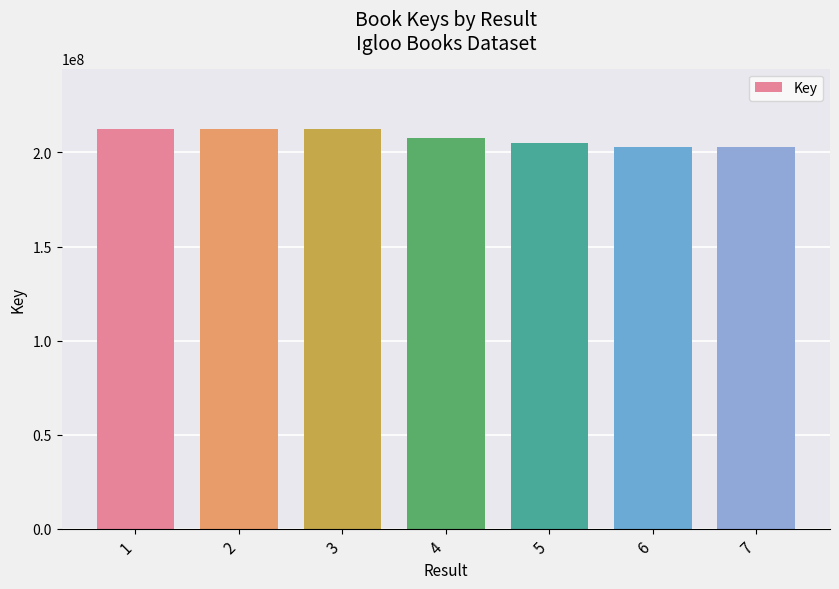

Which has a higher value, 5 or 6?

5